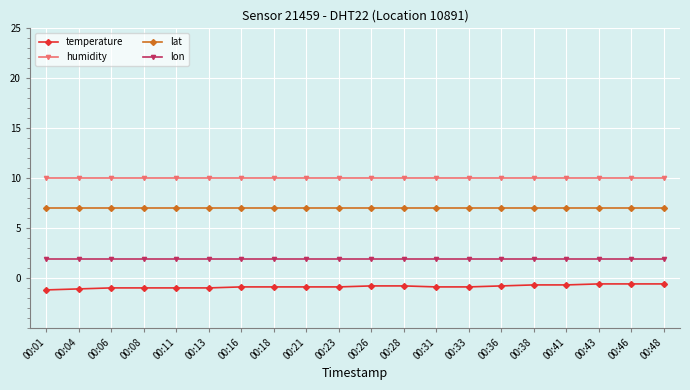

What is the smallest value displayed?

-1.2